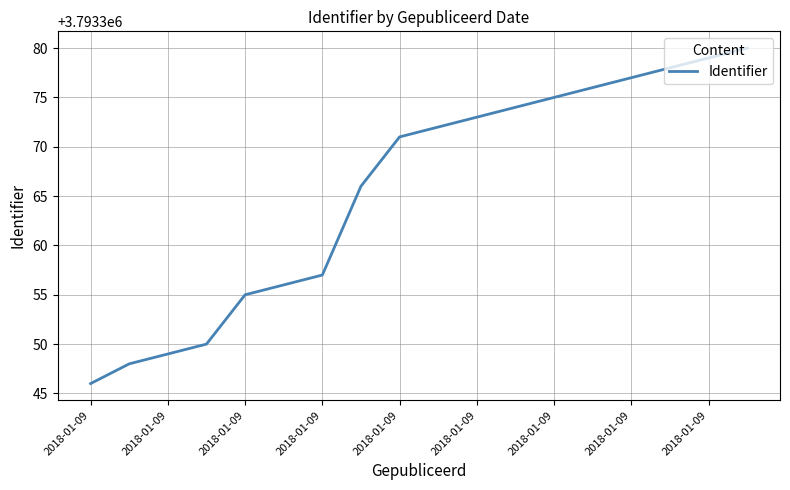

What is the maximum value shown in the chart?

3793380